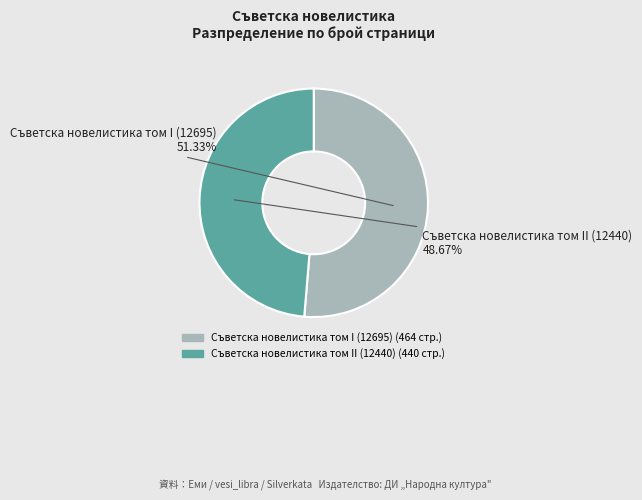

How many segments does this pie chart have?

2